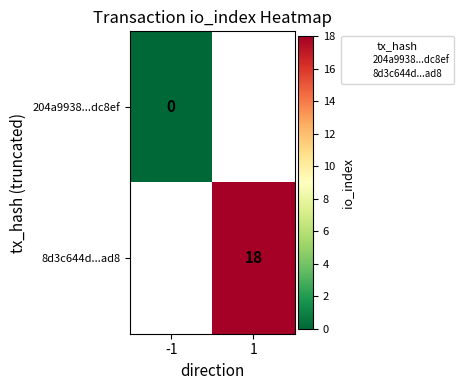

The value of 8d3c644d...ad8 at 1 is 8. True or false?

False